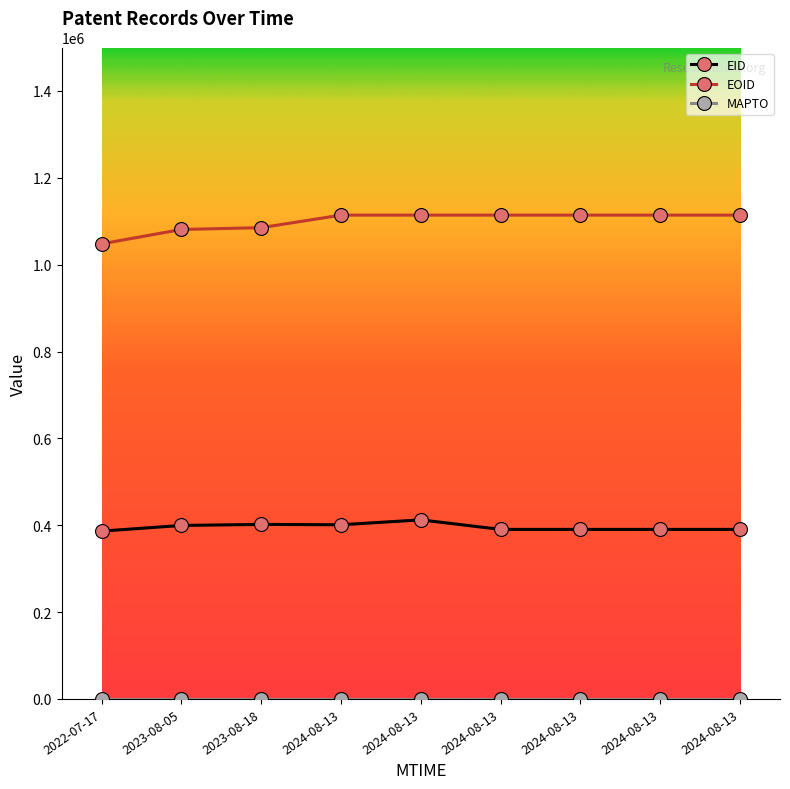

Where is EID nearest to the value 399390?

2023-08-05